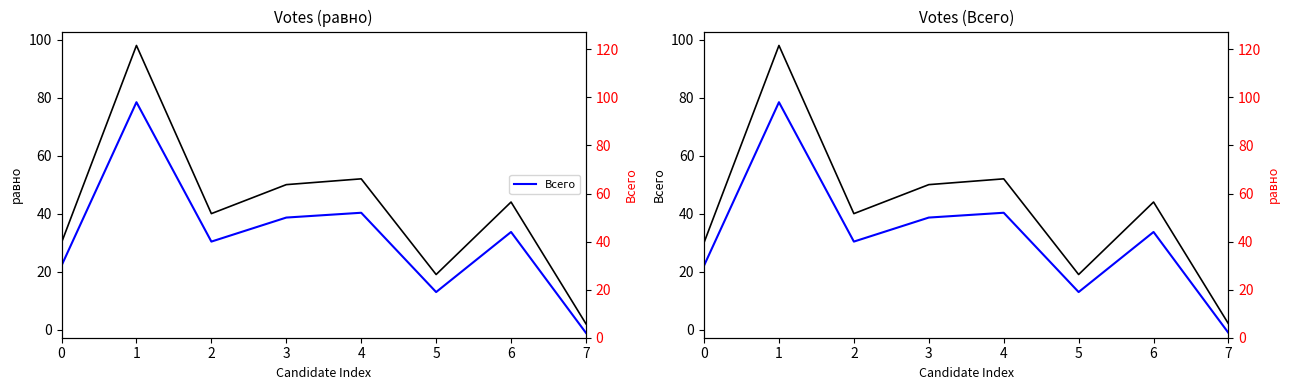

Which category has the lowest value across all series?

7